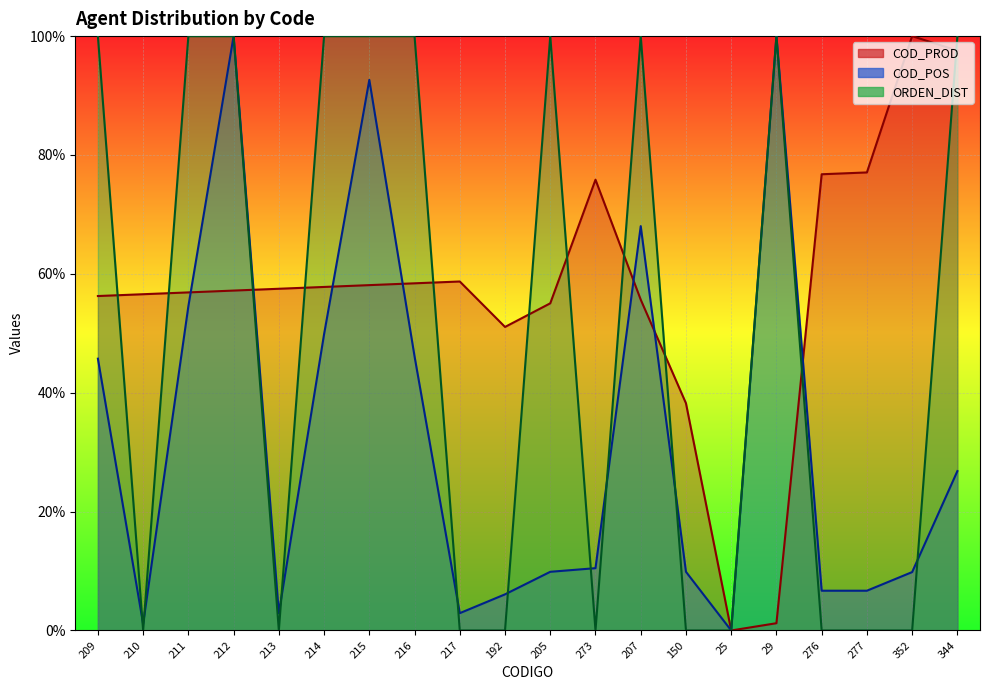

What is the sum of the COD_POS values at 273 and 214?

60.3